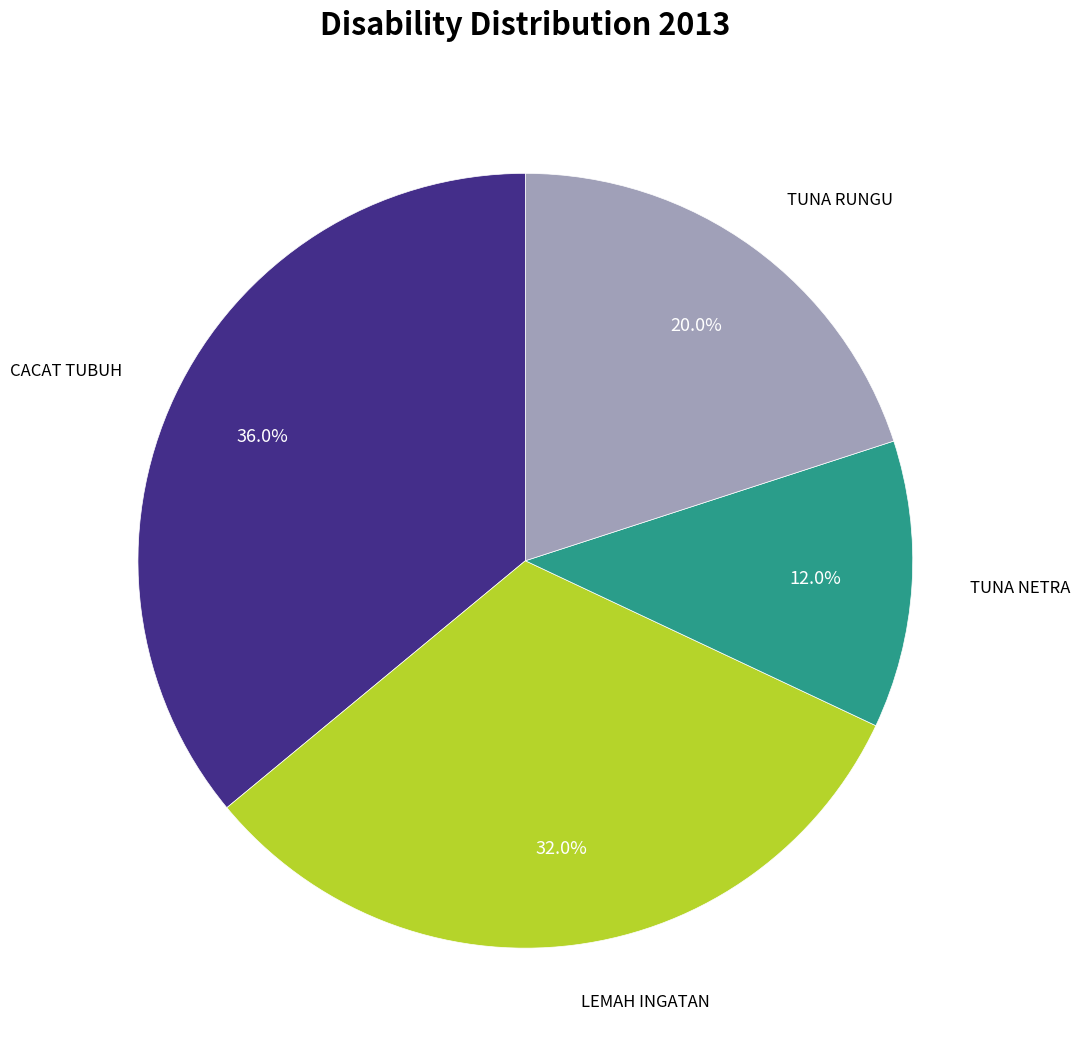

To the nearest percent, what is the difference between the largest and smallest slice percentages?

24%